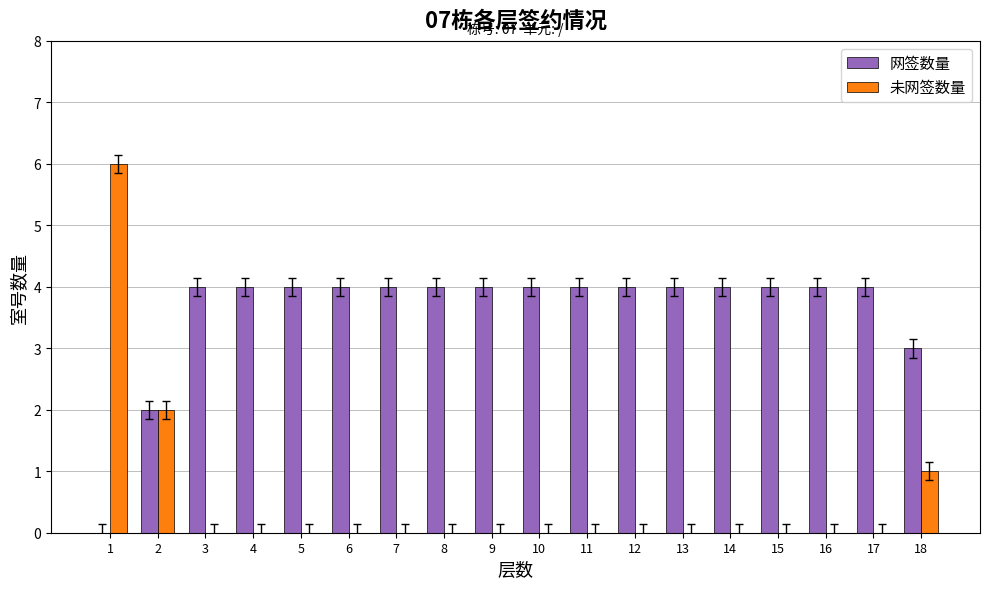

At which label is 未网签数量 closest to 3?

2